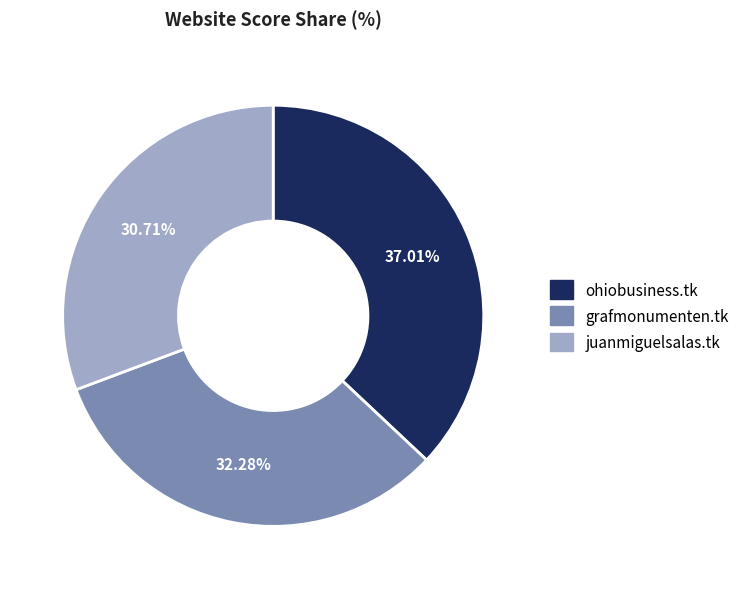

Which has a higher value, ohiobusiness.tk or grafmonumenten.tk?

ohiobusiness.tk